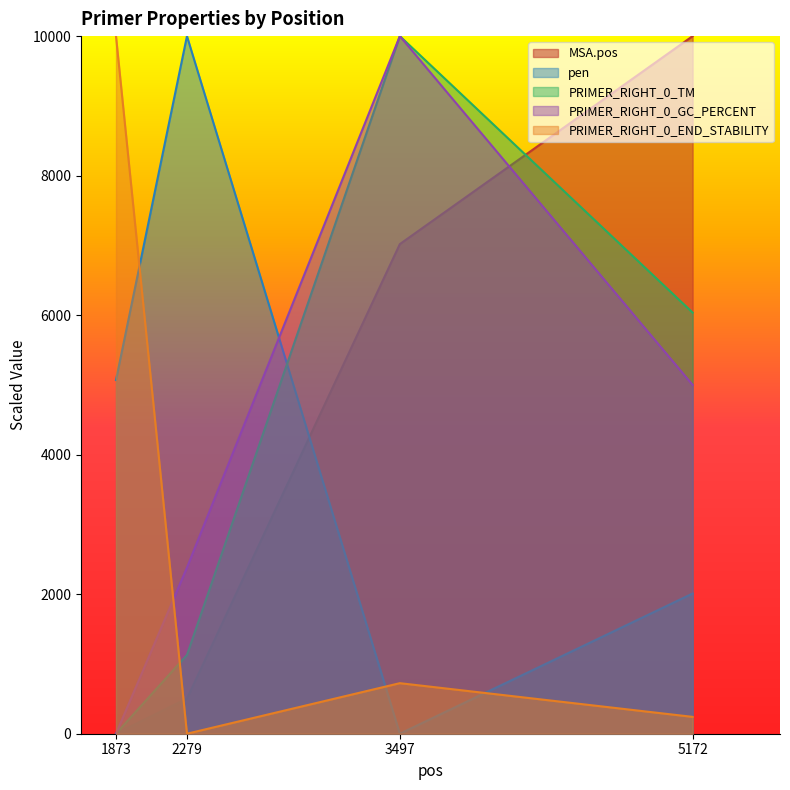

Reading left to right, what are all the values shown in this chart?

MSA.pos: 0.0	502.9	7018.6	10000.0
pen: 5069.3	10000.0	0.0	2009.5
PRIMER_RIGHT_0_TM: 0.0	1129.2	10000.0	6036.9
PRIMER_RIGHT_0_GC_PERCENT: 0.0	2381.0	10000.0	5000.0
PRIMER_RIGHT_0_END_STABILITY: 10000.0	0.0	724.6	241.5